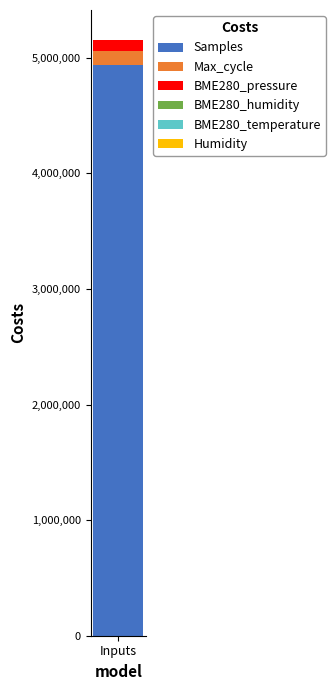

Are the bars horizontal?

No